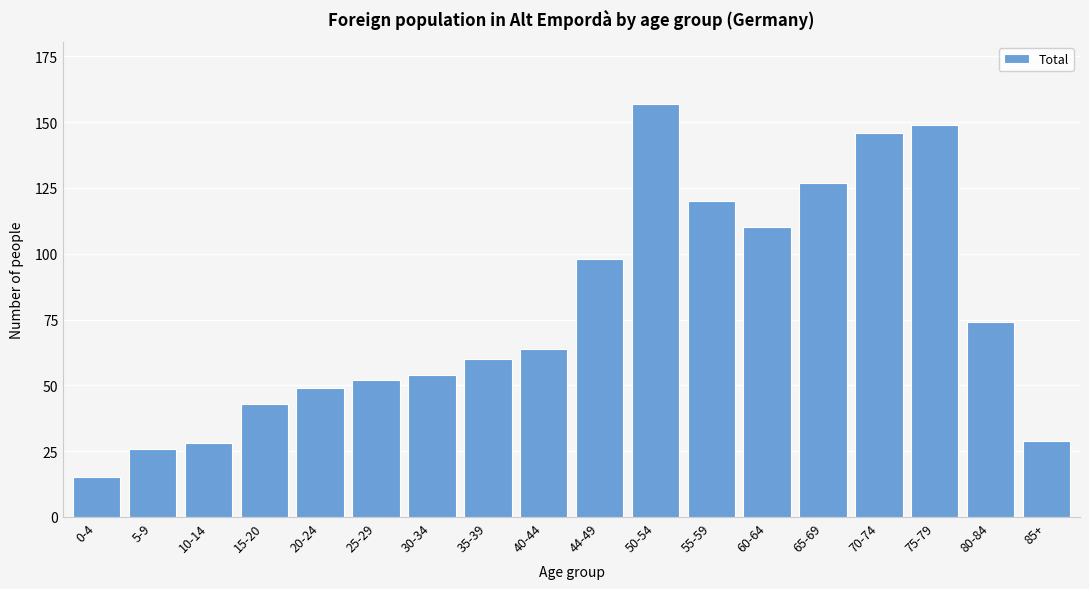

Reading right to left, extract all data points from this chart.

85+=29	80-84=74	75-79=149	70-74=146	65-69=127	60-64=110	55-59=120	50-54=157	44-49=98	40-44=64	35-39=60	30-34=54	25-29=52	20-24=49	15-20=43	10-14=28	5-9=26	0-4=15